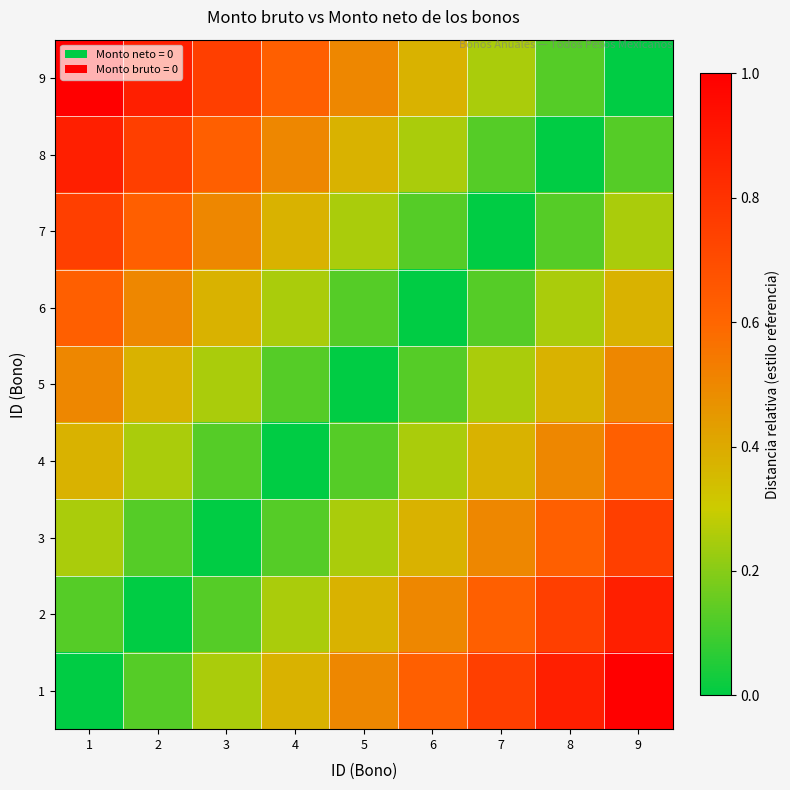

What is the maximum value shown in the chart?

1.0